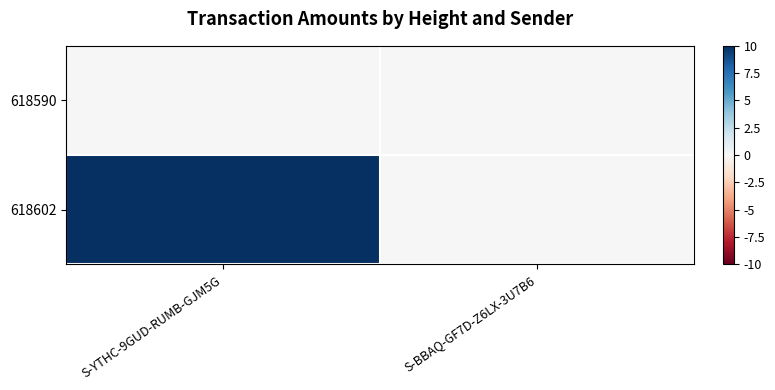

List the series in order of their overall mean, lowest first.

618590, 618602